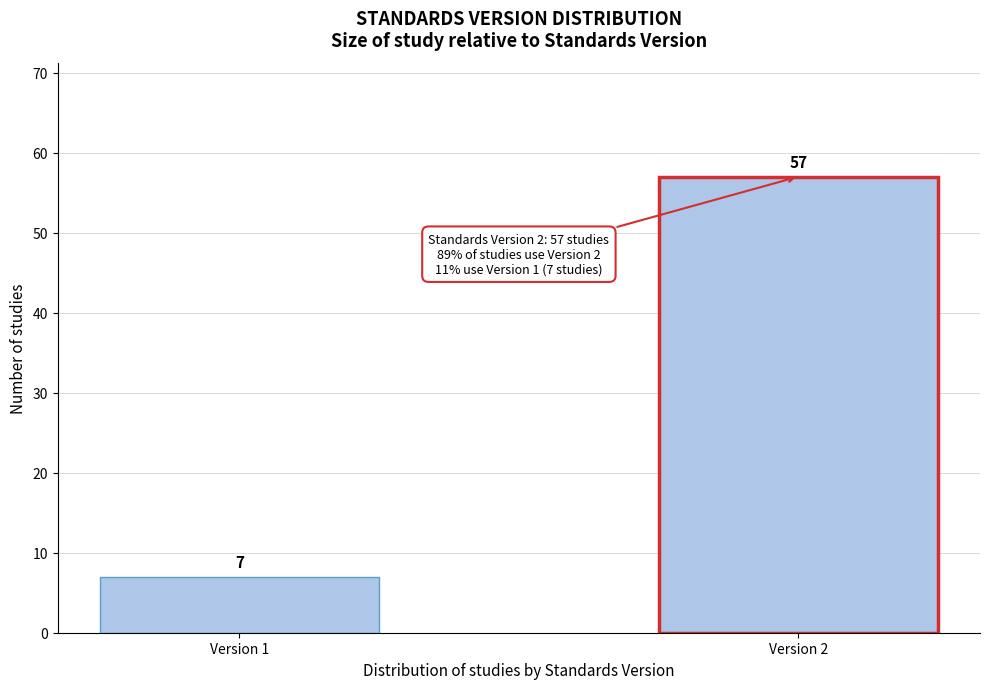

Reading left to right, extract all data points from this chart.

Version 1=7	Version 2=57